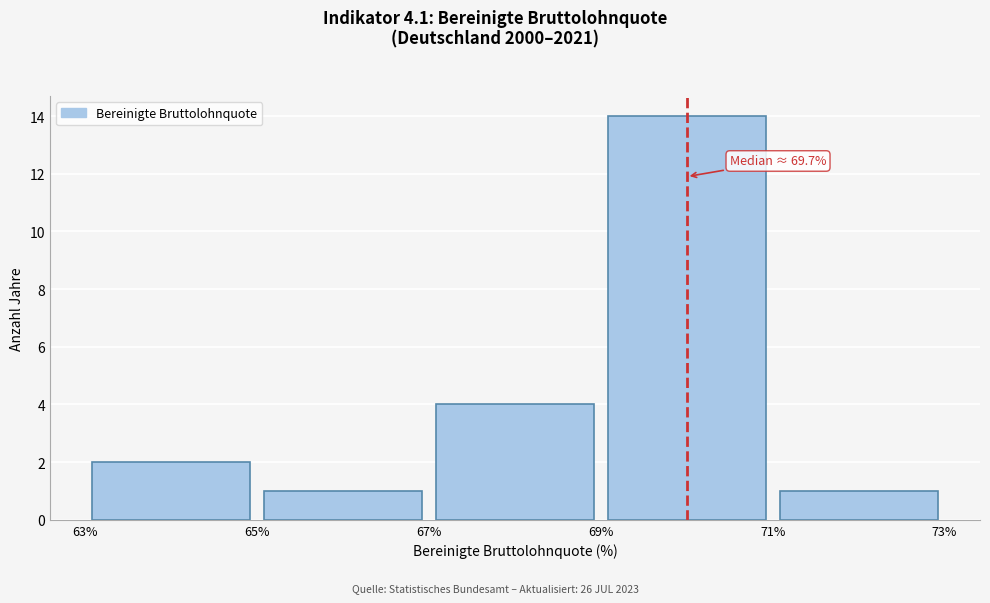

Which range on the x-axis has the tallest bar?

69% to 71%